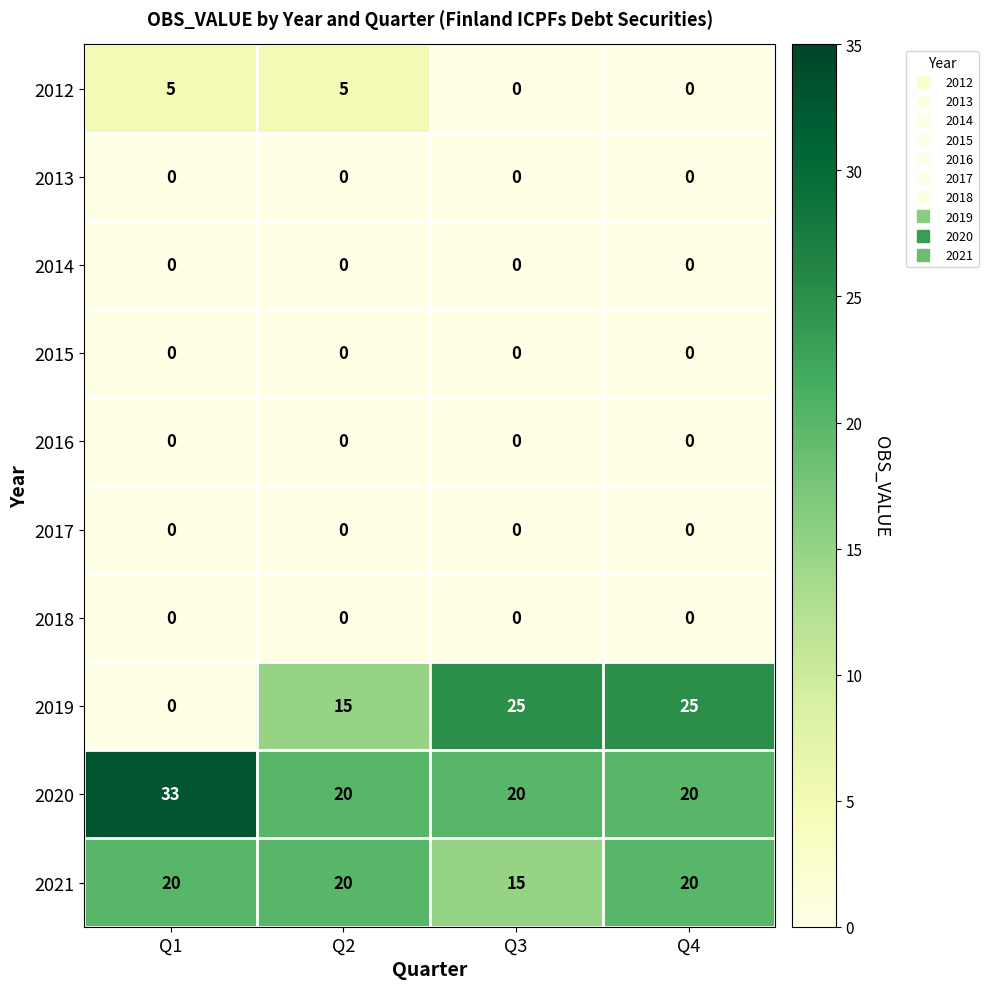

What is the difference between the maximum and minimum values in the 2021 series?

5